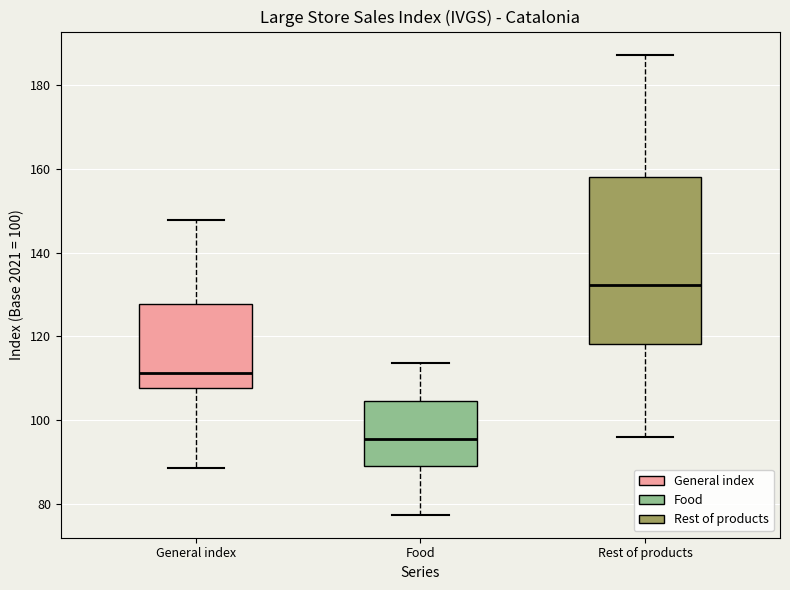

Where does the median line of the box for Rest of products sit on the y-axis? The values are not printed on the chart, so give them approximately, as read against the axis.

132